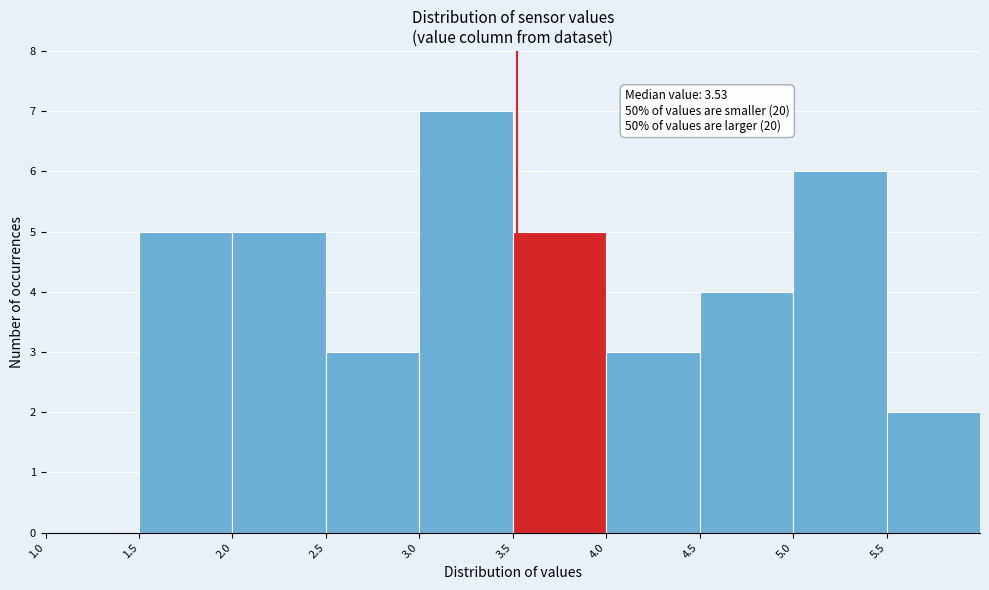

Which range on the x-axis has the tallest bar?

3.0 to 3.5